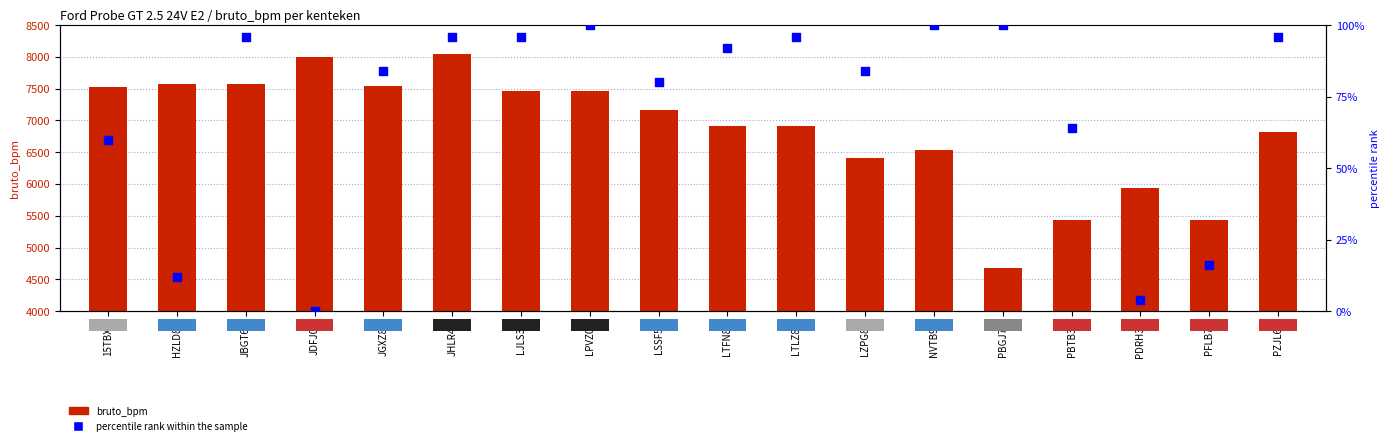

What are all the series names shown in the legend?

bruto_bpm, percentile rank within the sample